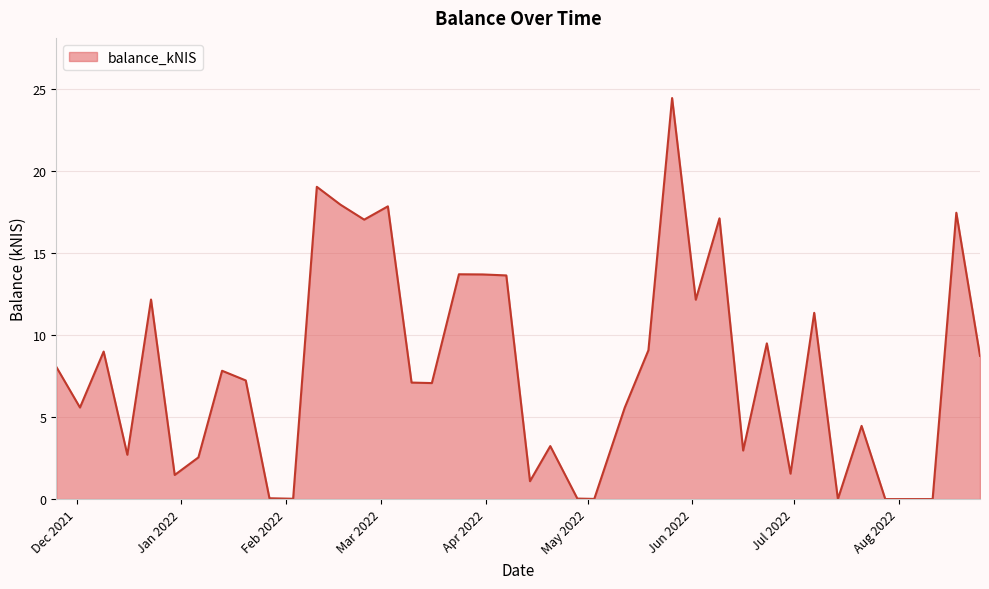

What is the difference between the maximum and minimum values?

24.4